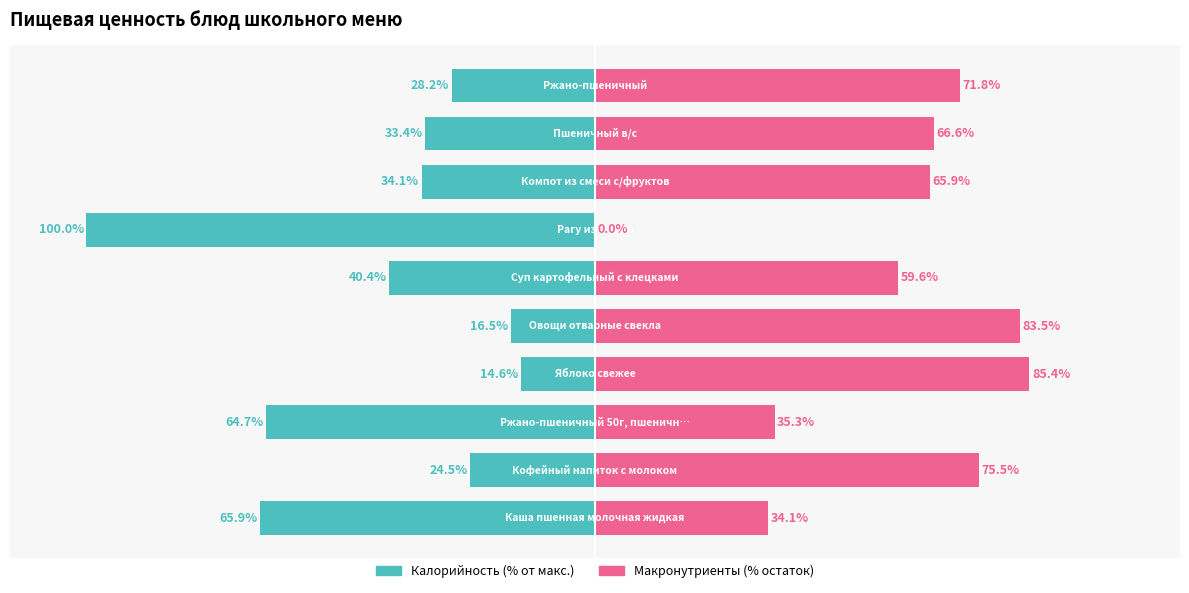

What is the smallest value displayed?

-100.0